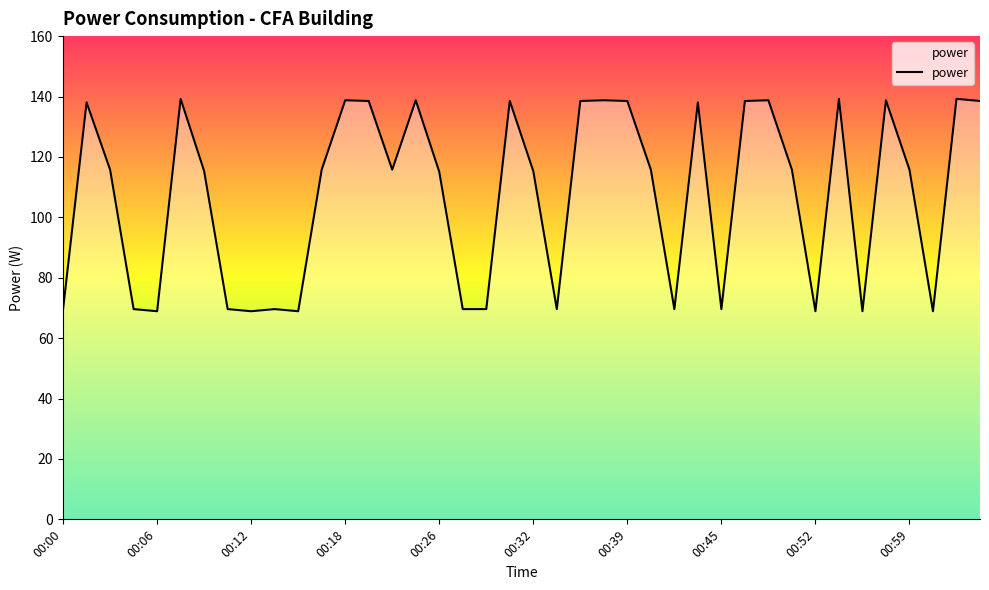

What is the minimum value shown in the chart?

68.9